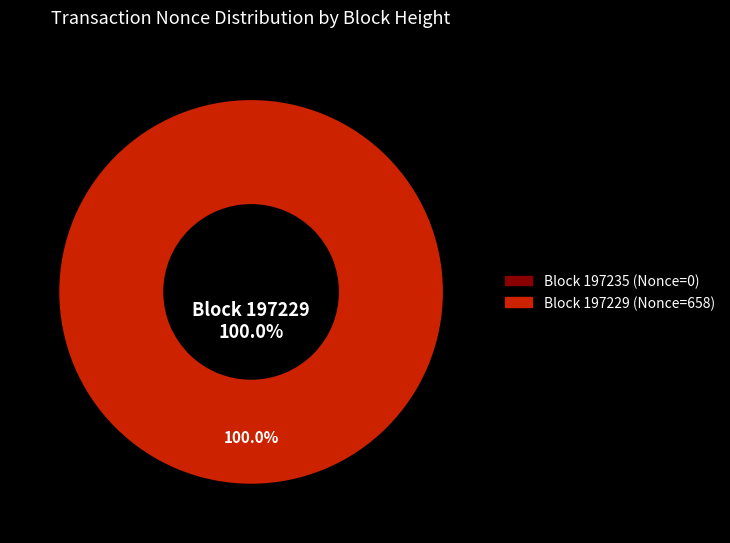

To the nearest percent, what is the average slice percentage?

50%